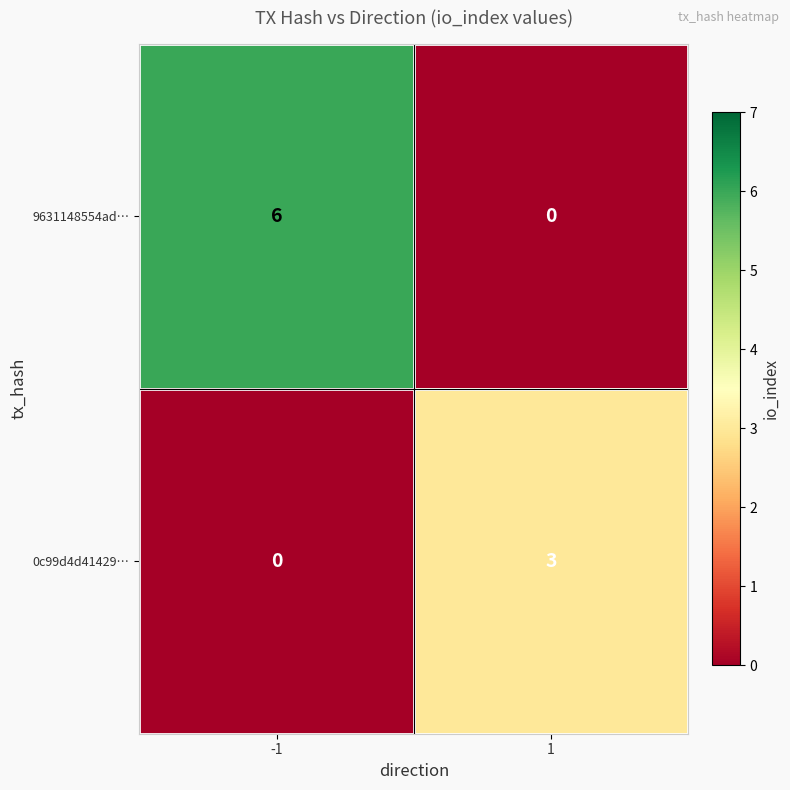

At which category is the sum across all series the highest?

-1